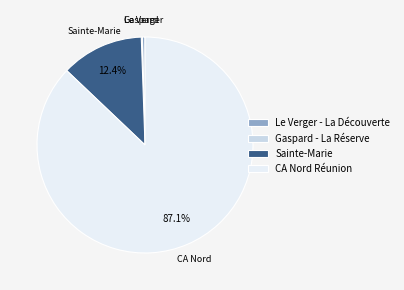

Does any single category account for the majority?

Yes